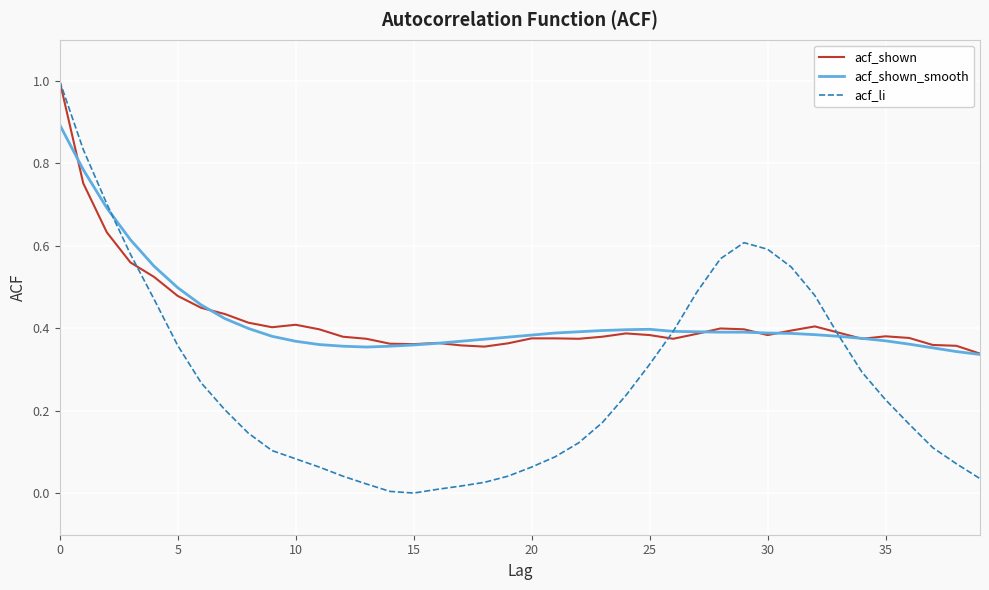

Which series has the widest spread of values?

acf_li